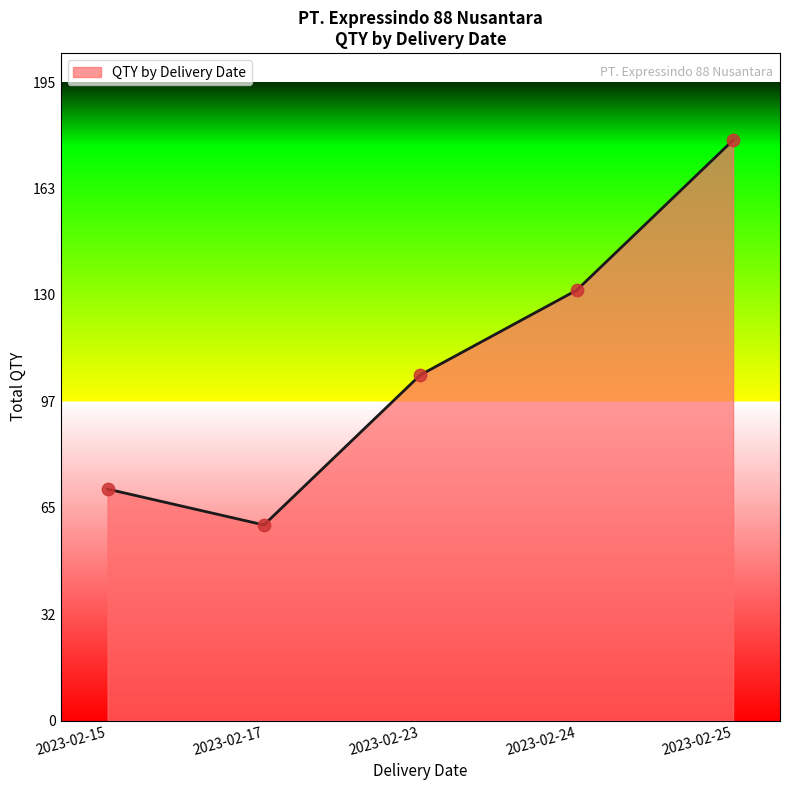

What is the change in value from 2023-02-17 to 2023-02-25?

+118